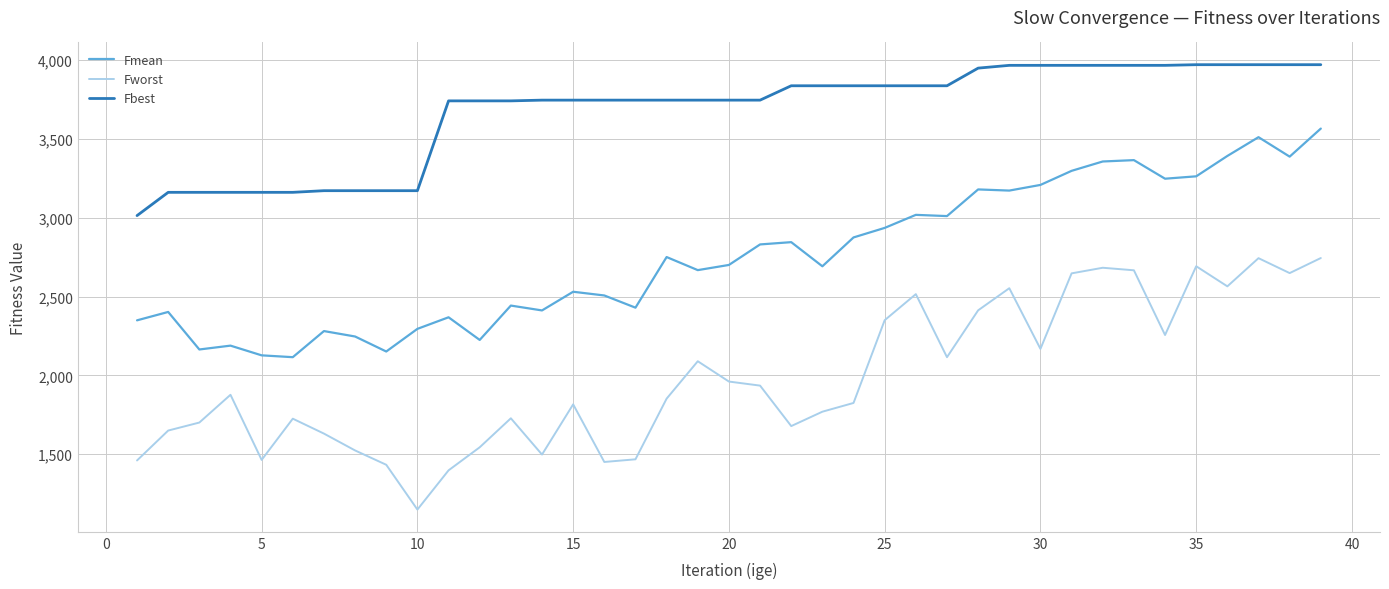

Which series has the largest total across all categories?

Fbest